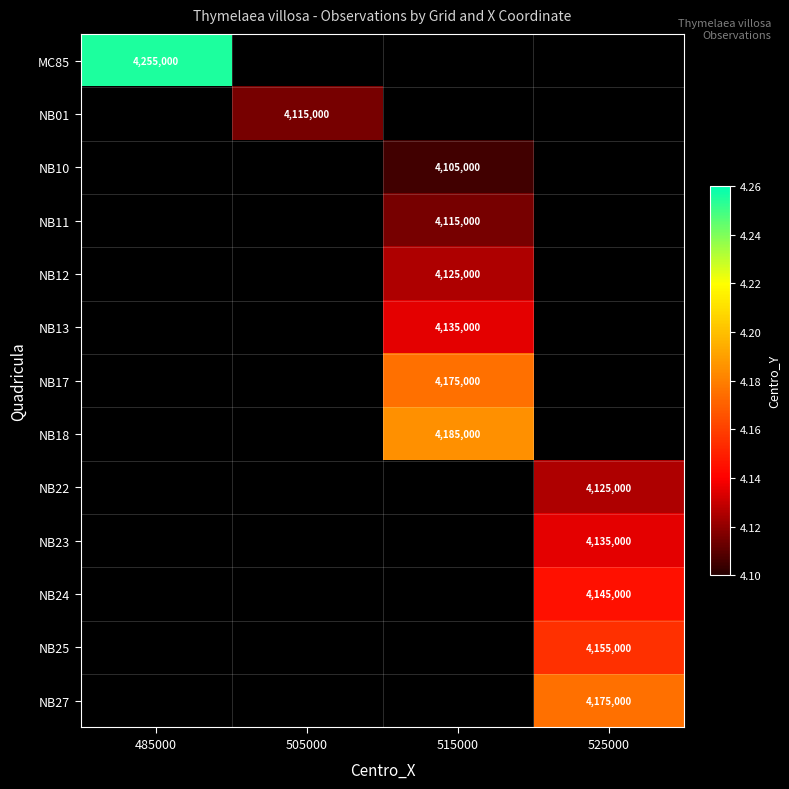

Is it true that NB24 equals 4145000 at 525000?

True